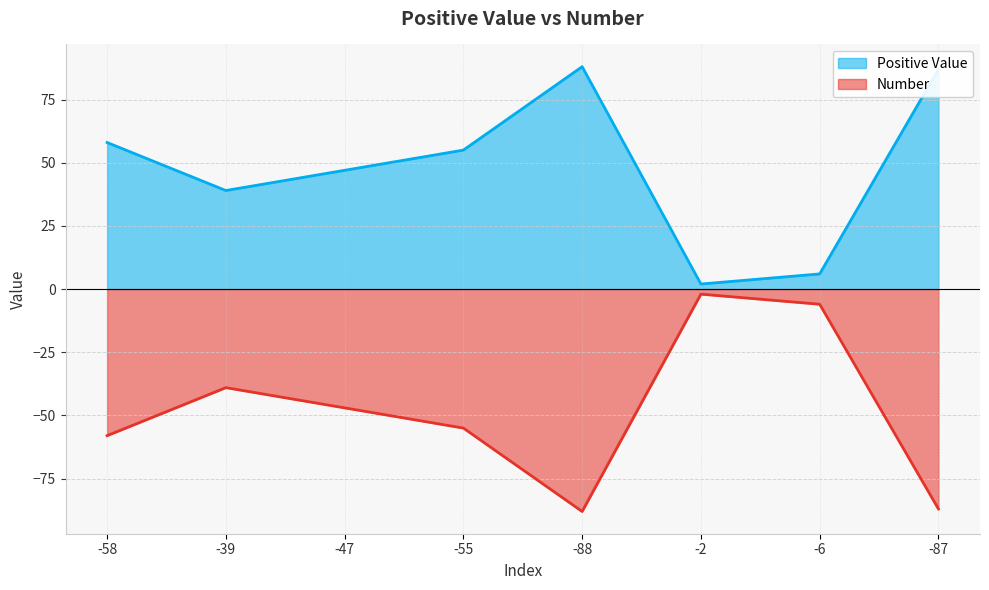

What is the difference between the second highest and second lowest values in the Number series?

81